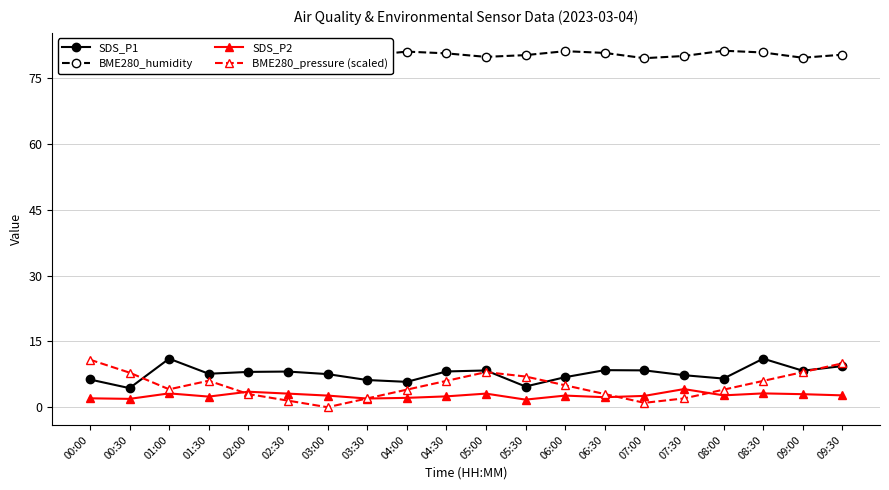

What is the difference between the highest and lowest values at 08:30?

77.8